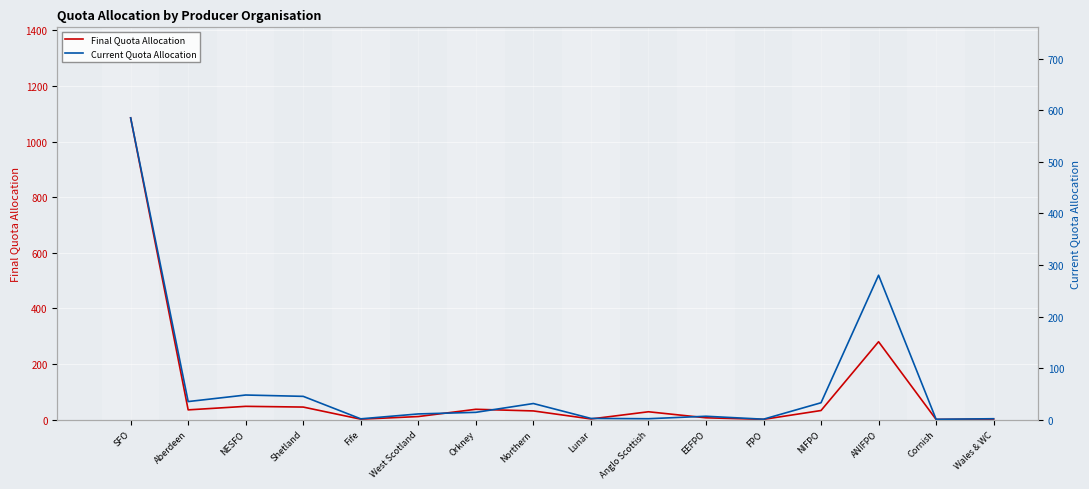

The Final Quota Allocation series shows 0.4 at Wales & WC. True or false?

False